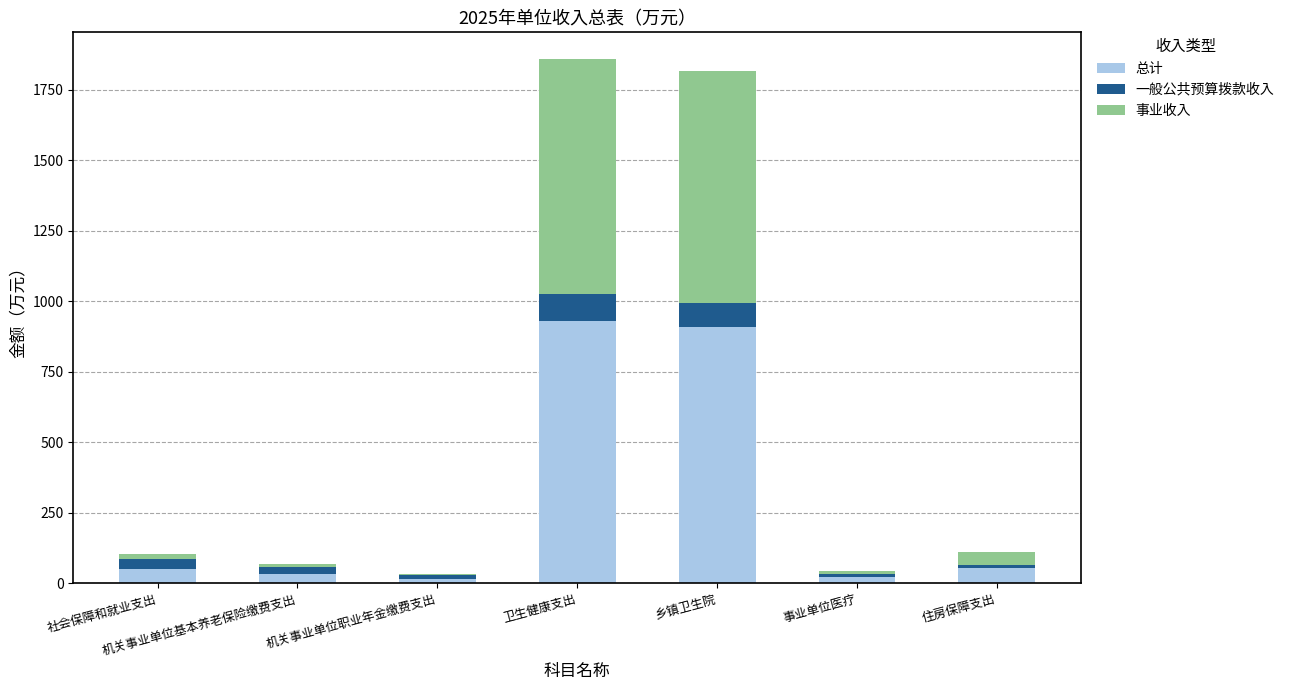

Is it true that 总计 equals 909.1 at 乡镇卫生院?

True